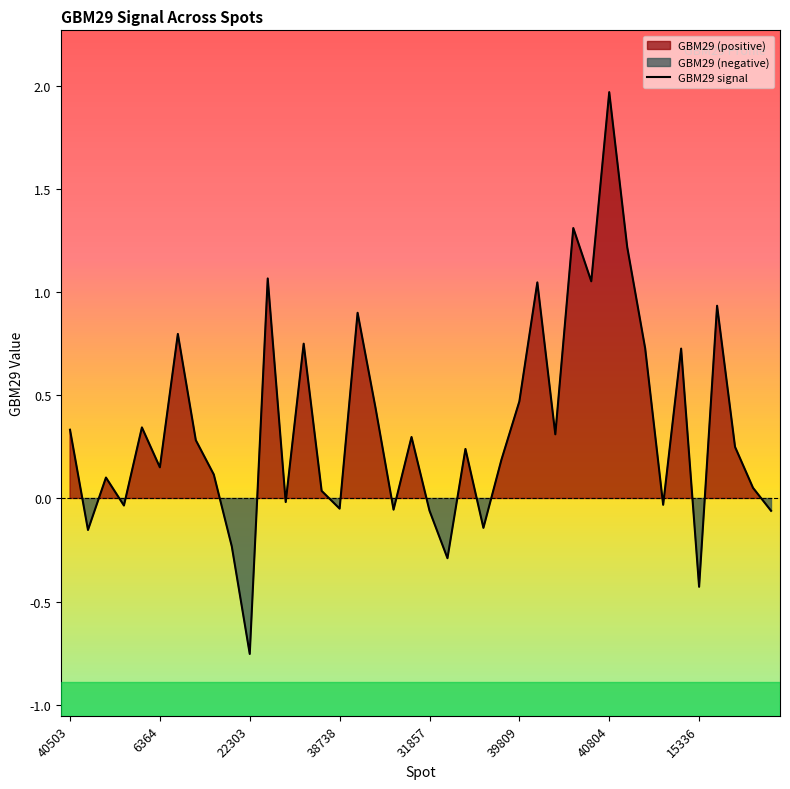

True or false: GBM29 signal has a value of -0.2 at 15336.

False